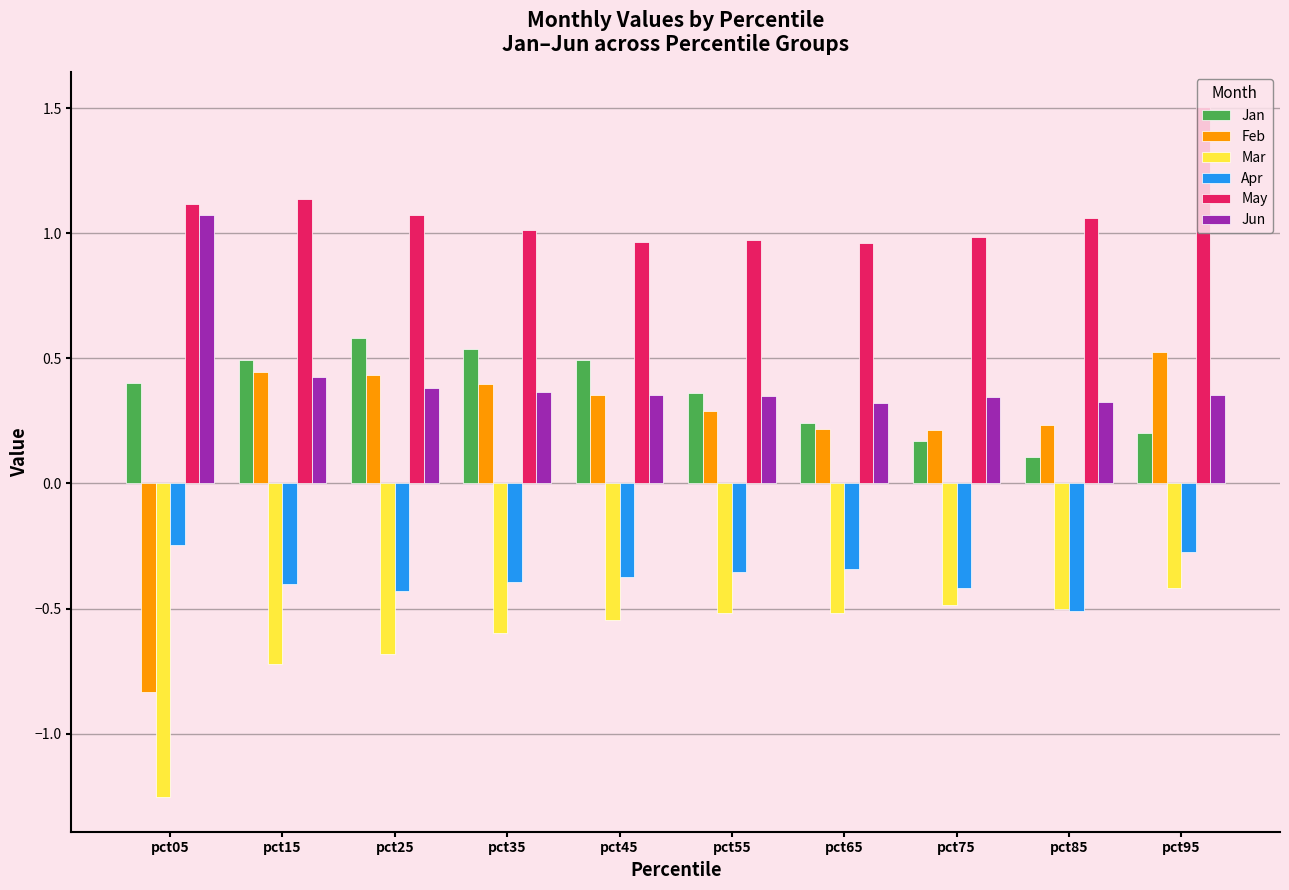

Which series has the largest total across all categories?

May